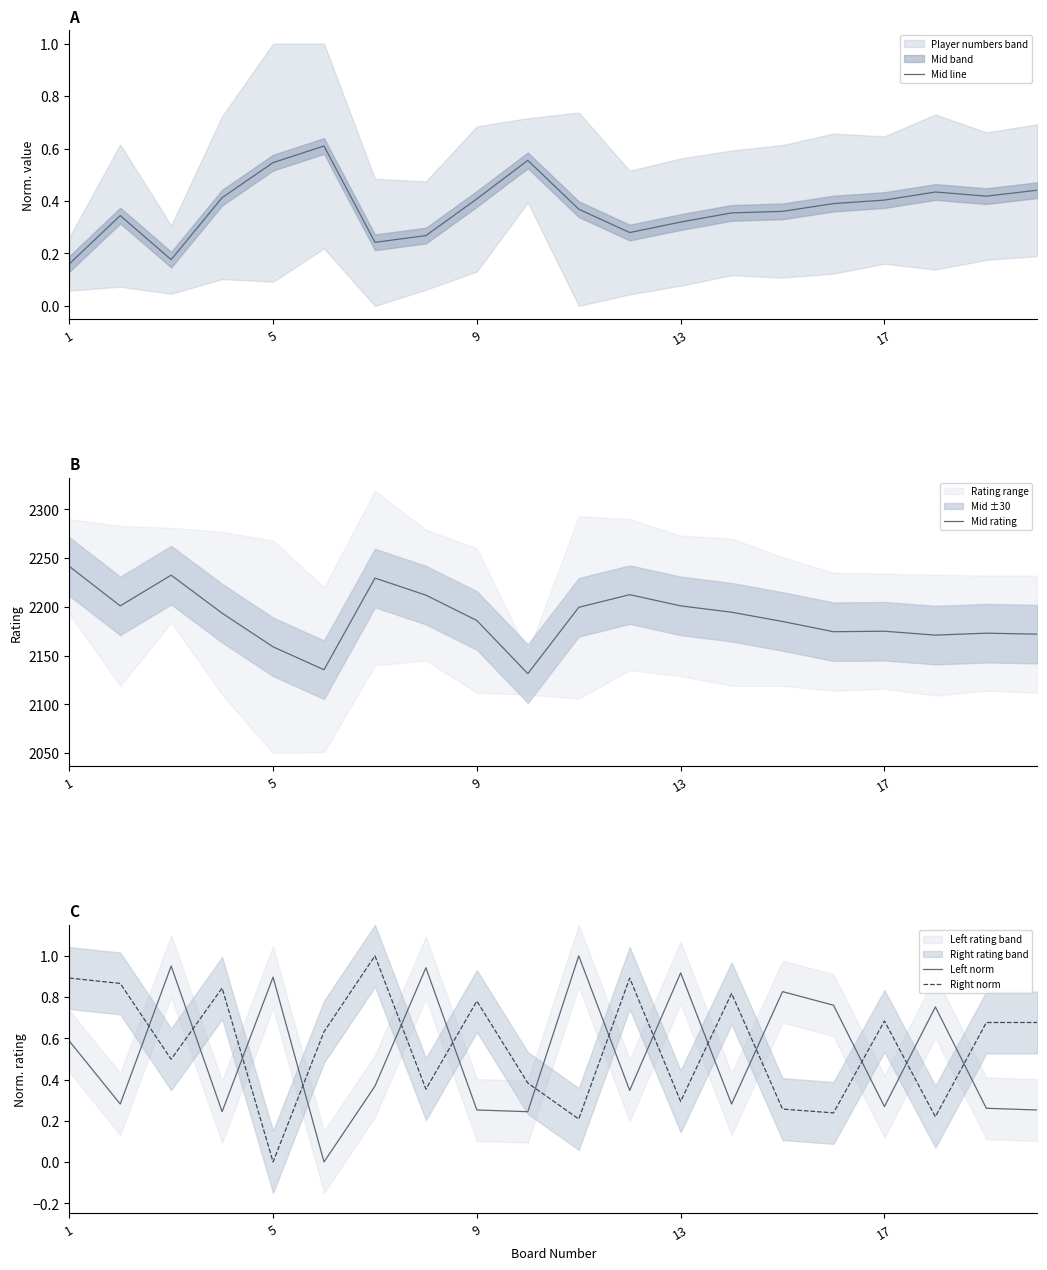

How many positive values does the Right norm series have?

19